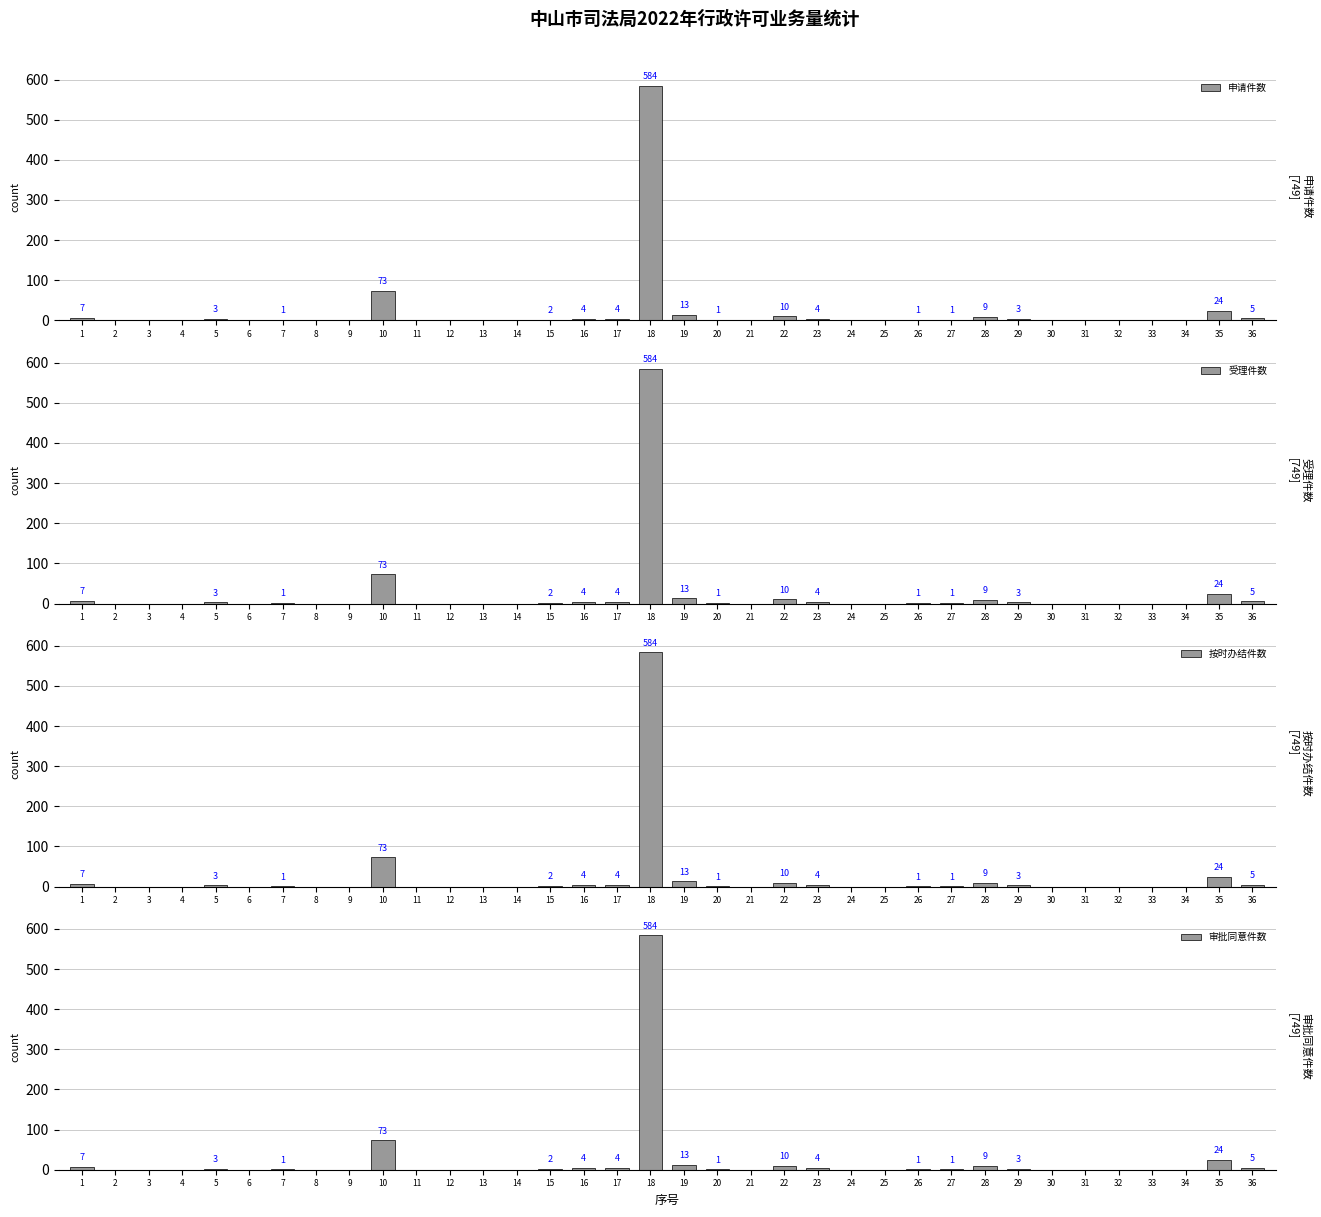

What is the sum of all 申请件数 values?

749